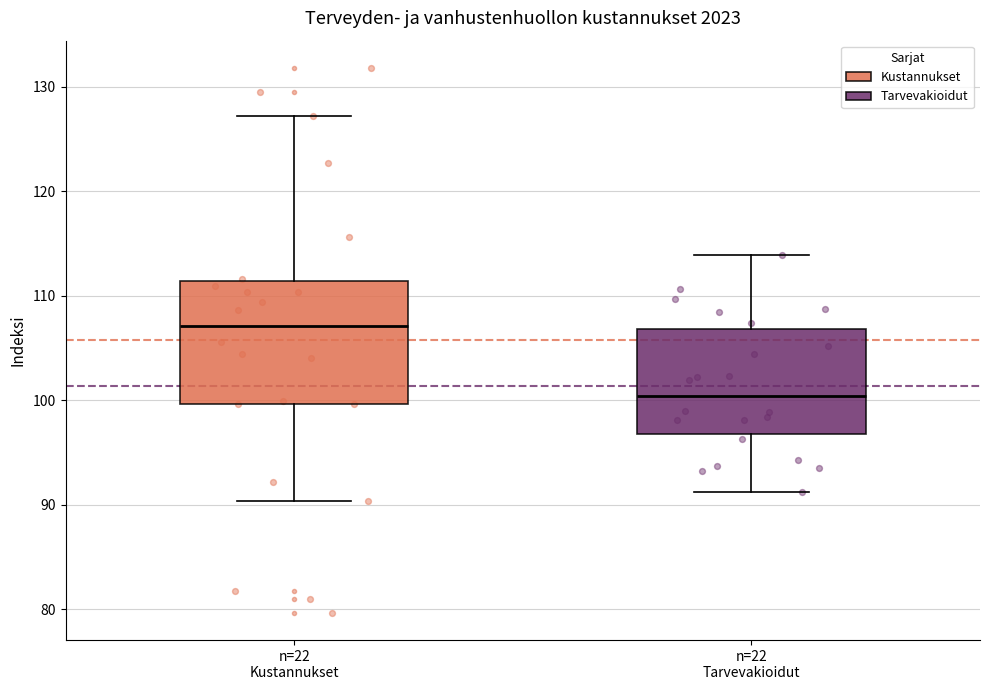

Where is the lower edge of the box for n=22 Tarvevakioidut on the y-axis? The values are not printed on the chart, so give them approximately, as read against the axis.

97